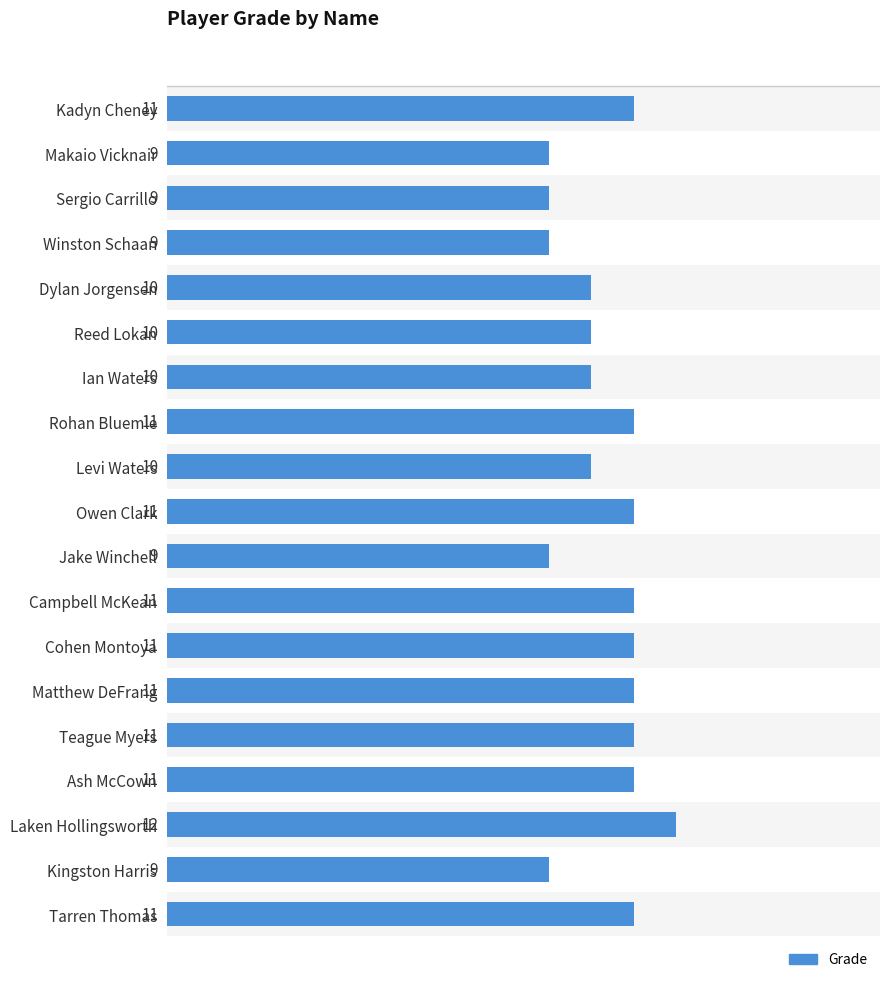

What is the greatest value displayed?

12